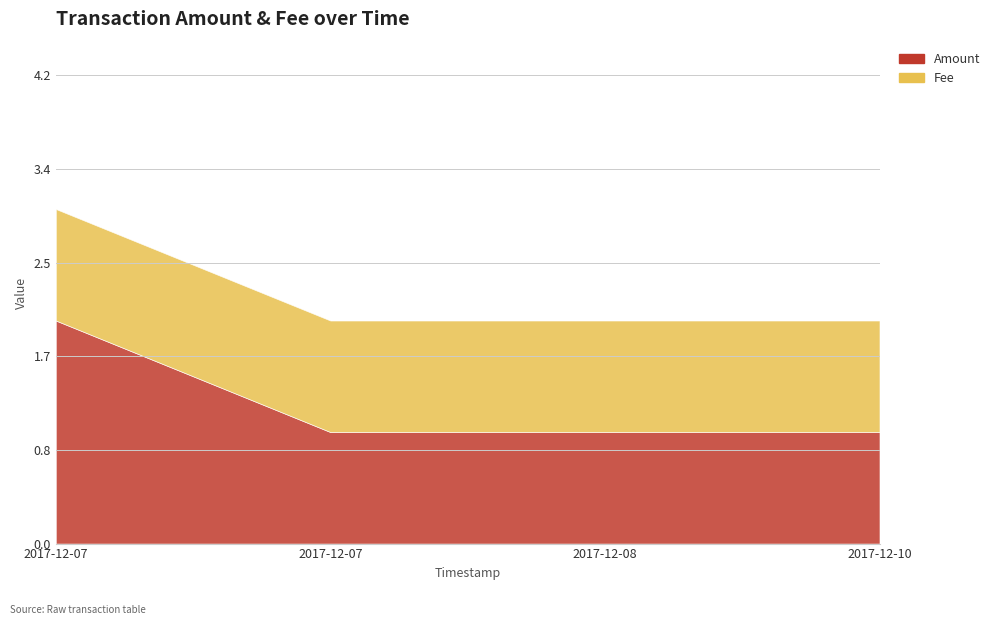

What are all the series names shown in the legend?

Amount, Fee